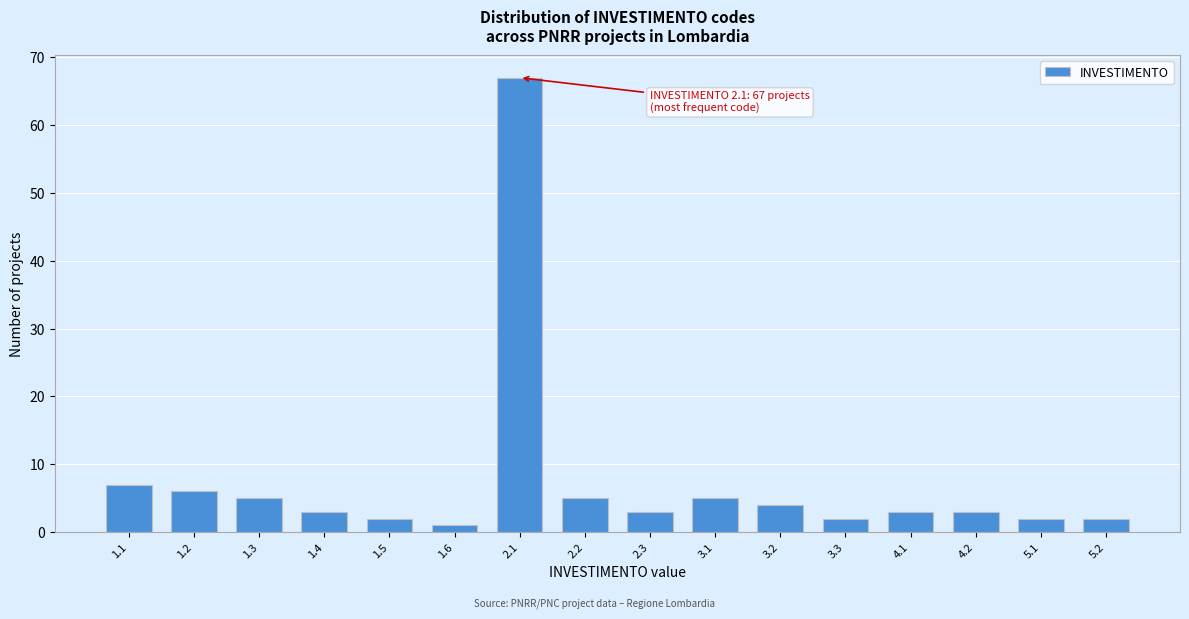

Reading left to right, transcribe all the data shown in this chart.

1.1=7	1.2=6	1.3=5	1.4=3	1.5=2	1.6=1	2.1=67	2.2=5	2.3=3	3.1=5	3.2=4	3.3=2	4.1=3	4.2=3	5.1=2	5.2=2